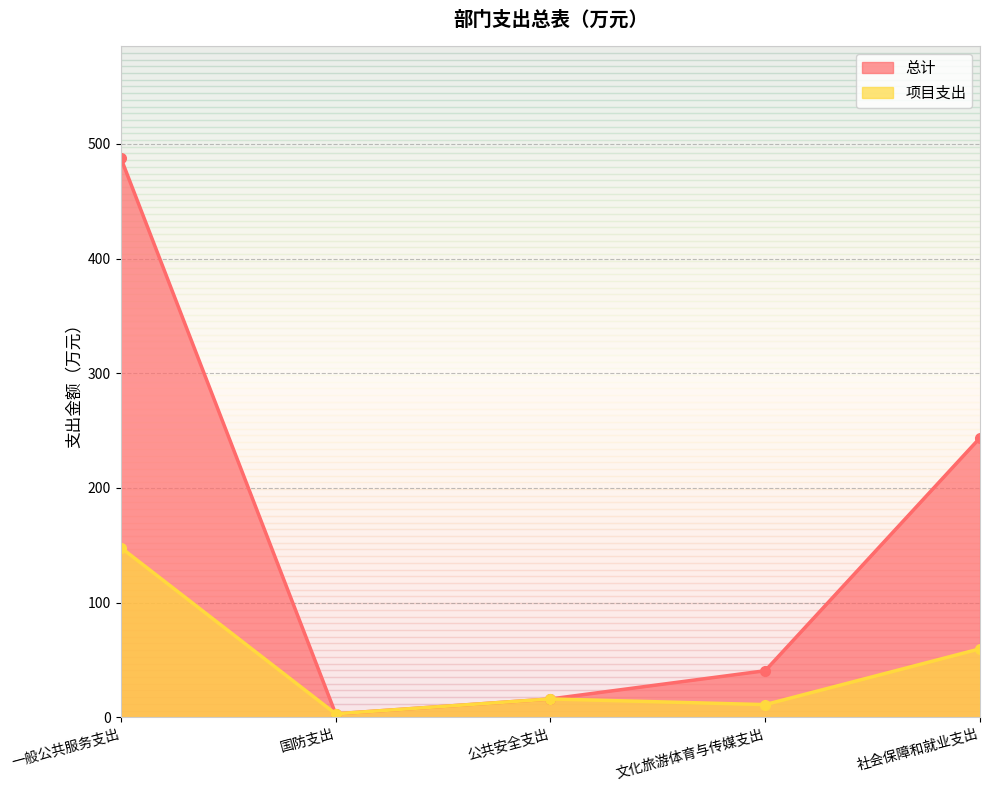

What is the label of the 1st point from the right?

社会保障和就业支出